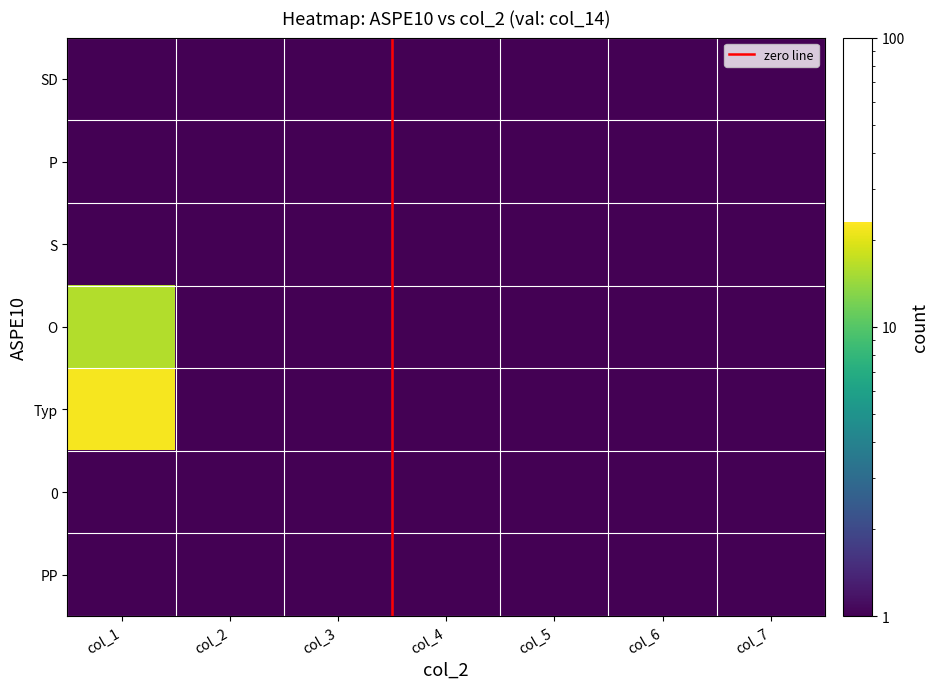

At which label does O reach its minimum?

1